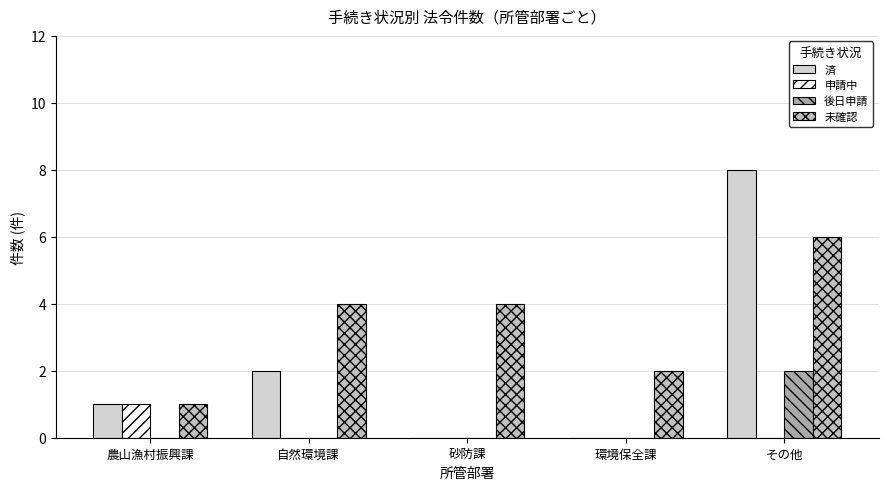

The value of 後日申請 at 環境保全課 is 0. True or false?

True